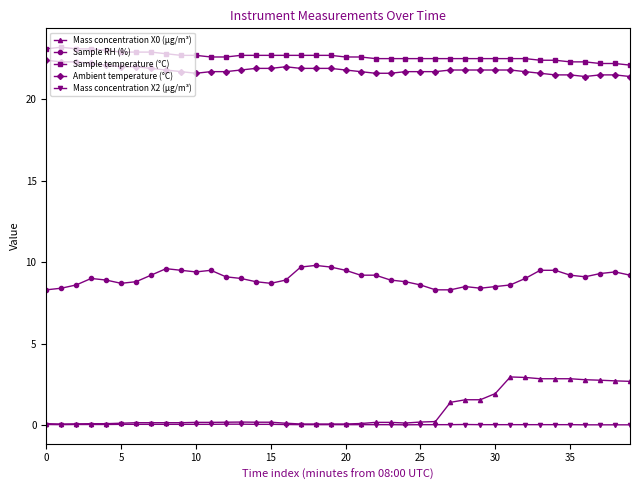

Does the chart display data point markers on the line(s)?

Yes